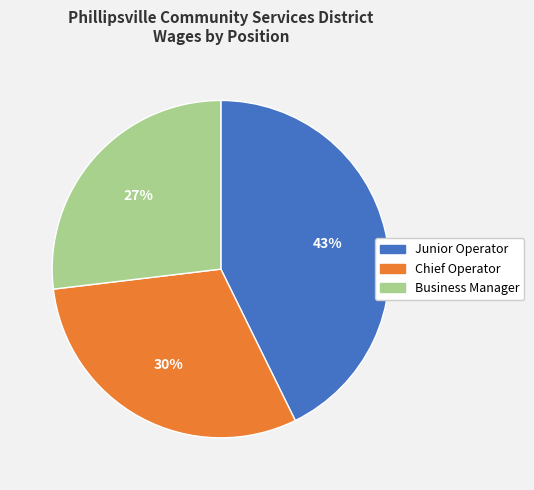

Between Junior Operator and Business Manager, which is larger?

Junior Operator